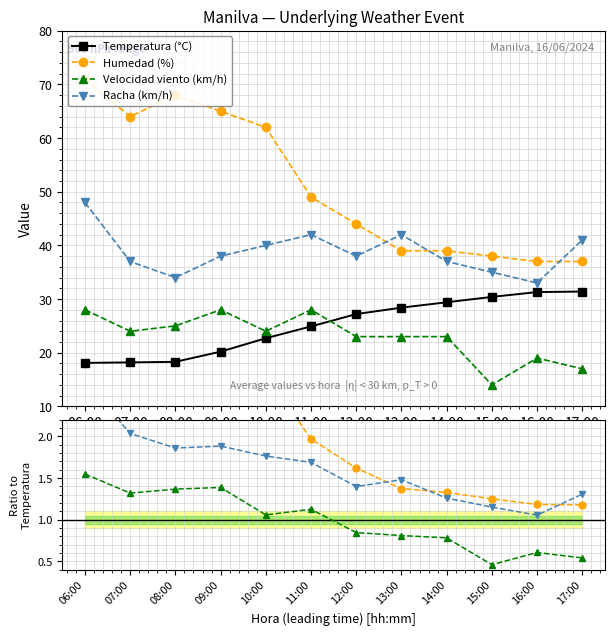

What is the difference between the Racha (km/h) values at 08:00 and 09:00?

4.0